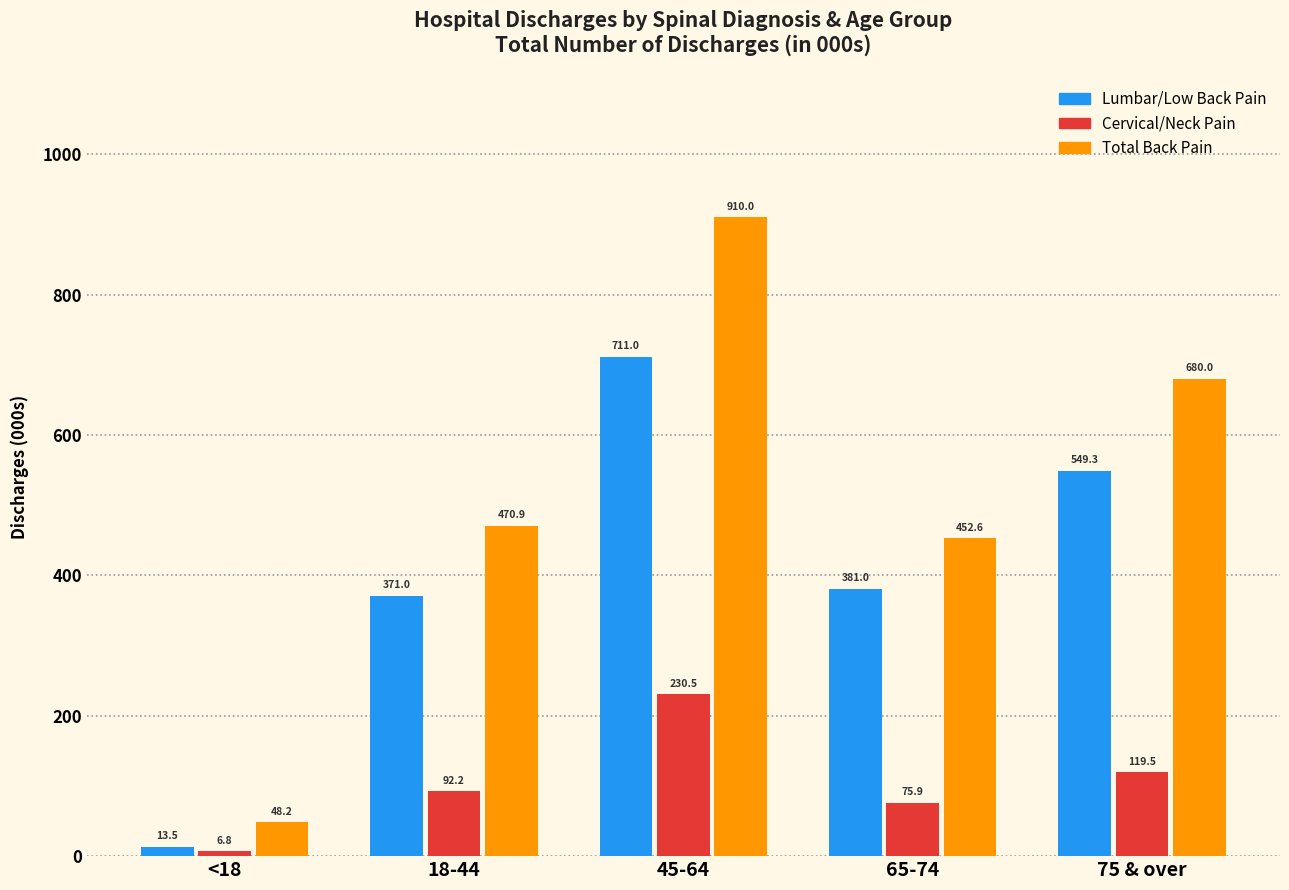

Reading left to right, list all the values displayed in this chart.

Lumbar/Low Back Pain: <18=13.5	18-44=371.0	45-64=711.0	65-74=381.0	75 & over=549.3
Cervical/Neck Pain: <18=6.8	18-44=92.2	45-64=230.5	65-74=75.9	75 & over=119.5
Total Back Pain: <18=48.2	18-44=470.9	45-64=910.0	65-74=452.6	75 & over=680.0